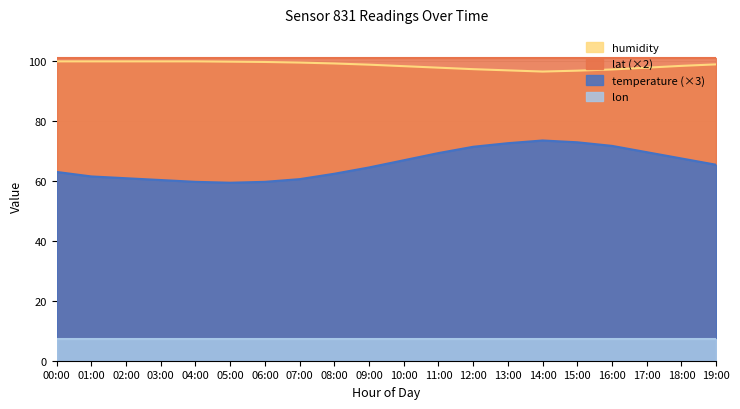

How many data points in temperature are above 65?

10